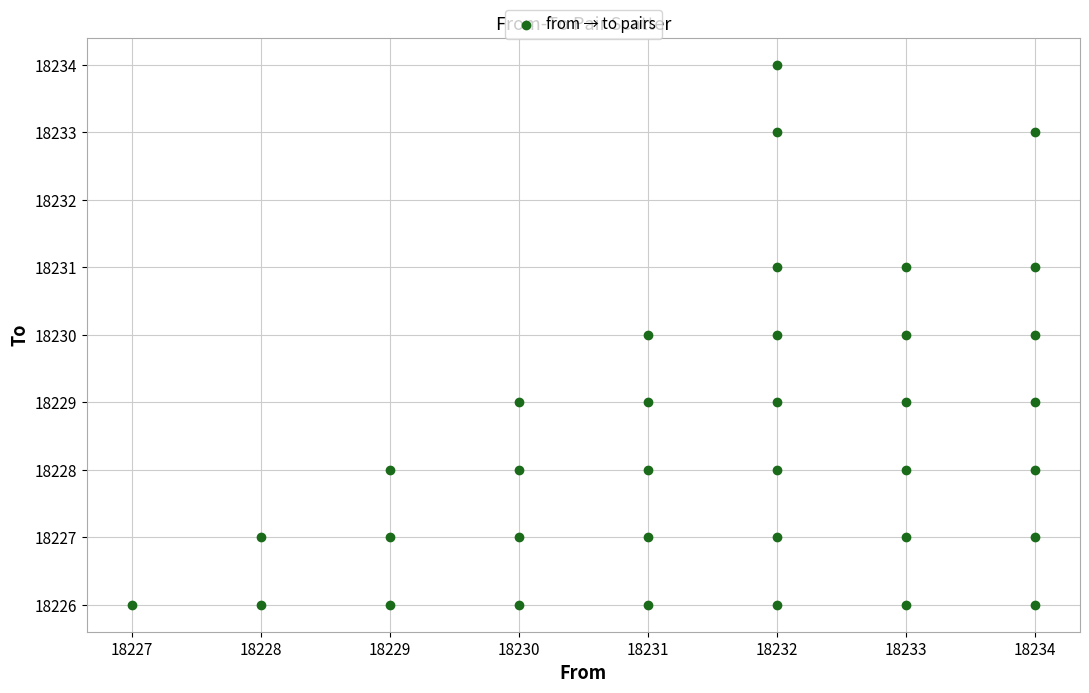

What is the range of Y values (max minus min)?

8